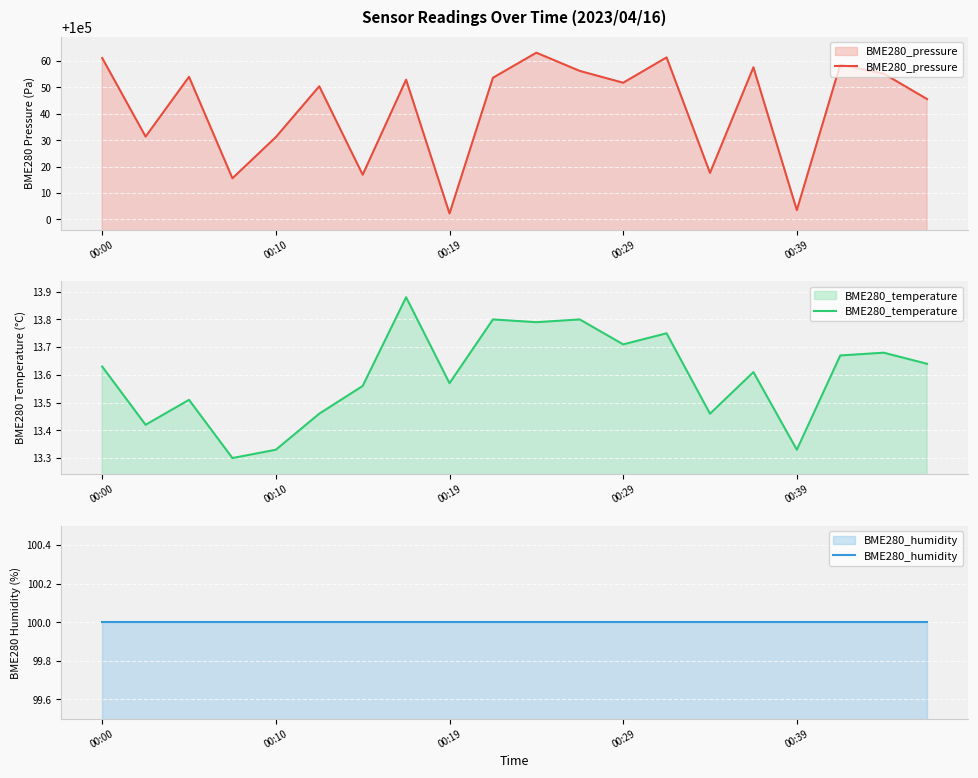

True or false: BME280_pressure has a value of 26177.3 at 13.

False